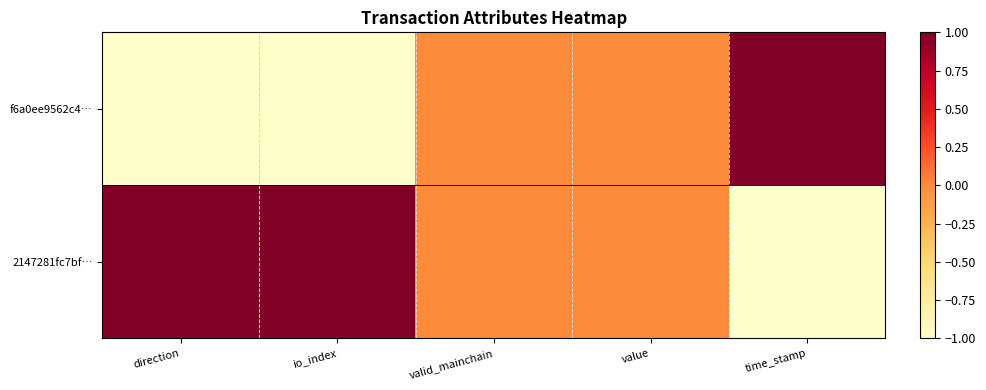

Reading left to right, what are all the values shown in this chart?

f6a0ee9562c4…: direction=-1	io_index=-1	valid_mainchain=0	value=0	time_stamp=1
2147281fc7bf…: direction=1	io_index=1	valid_mainchain=0	value=0	time_stamp=-1